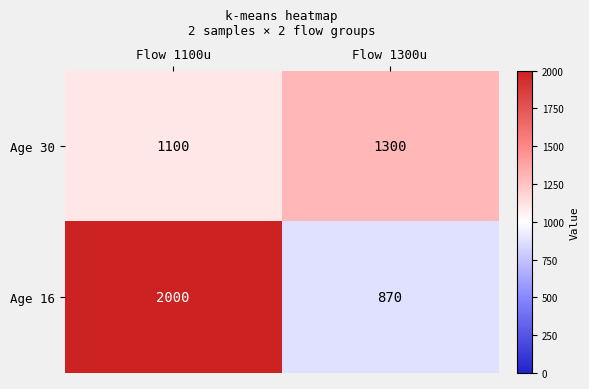

Reading right to left, list all the values displayed in this chart.

Age 30: 1300	1100
Age 16: 870	2000